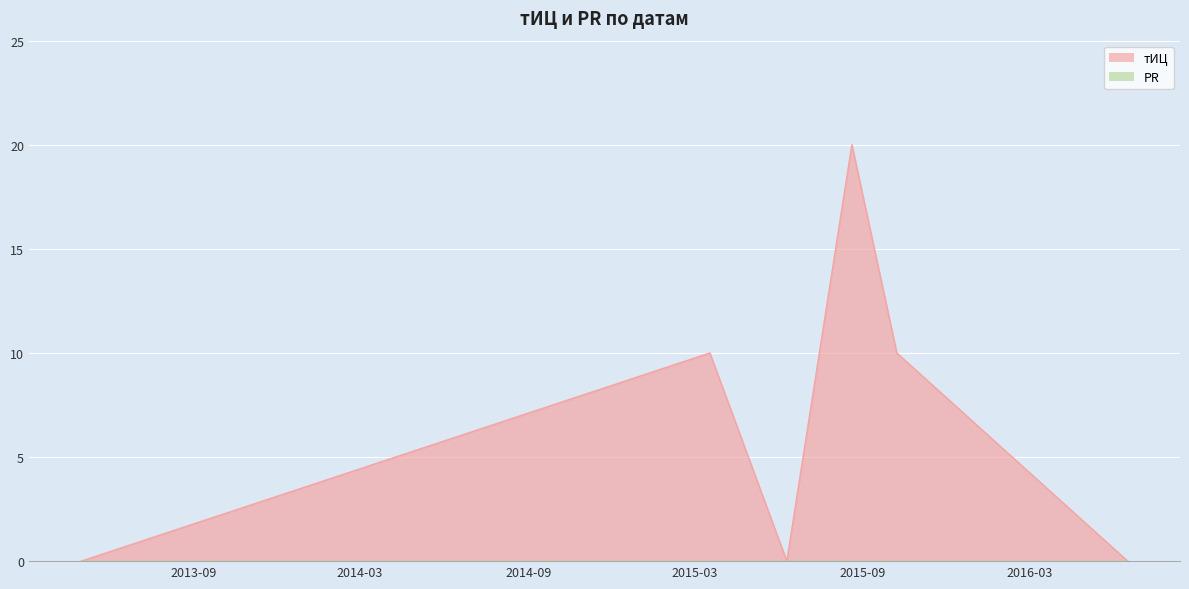

At which category does the chart reach its minimum across all series?

2016-06-16